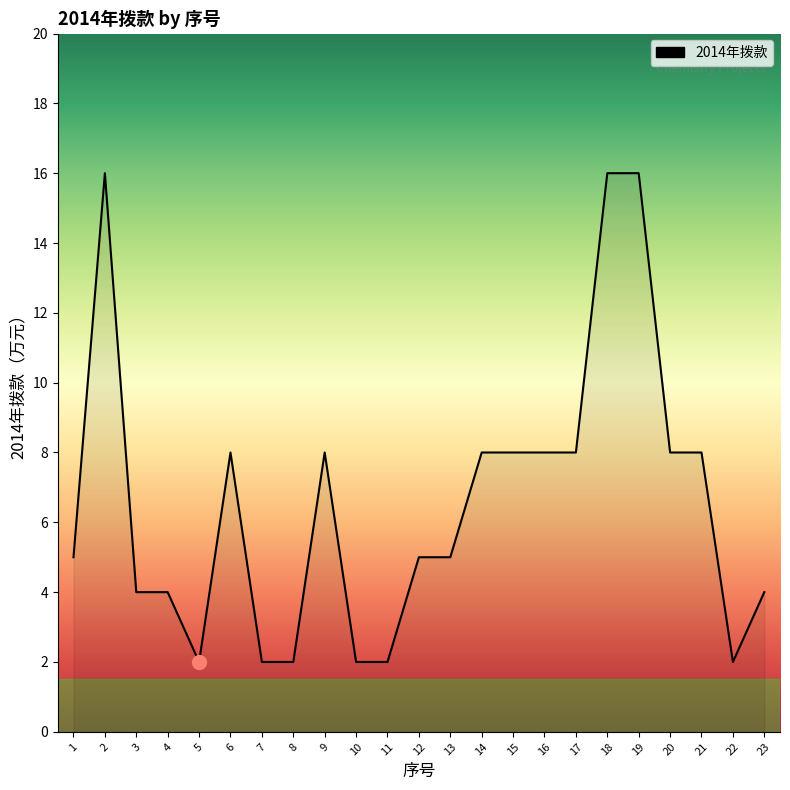

Is it true that the value at 16 is 12?

False